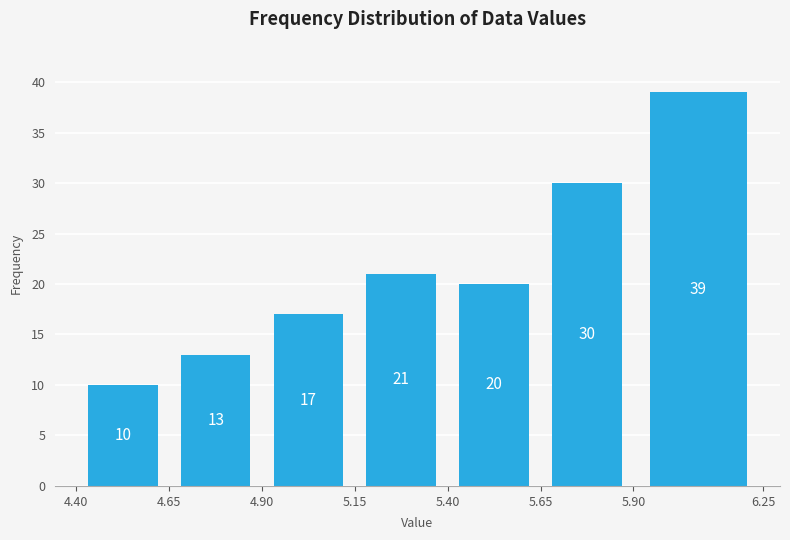

Reading left to right, transcribe this chart: for each bar, give the range it covers on the x-axis and its height.

4.40 to 4.65: 10
4.65 to 4.90: 13
4.90 to 5.15: 17
5.15 to 5.40: 21
5.40 to 5.65: 20
5.65 to 5.90: 30
5.90 to 6.25: 39